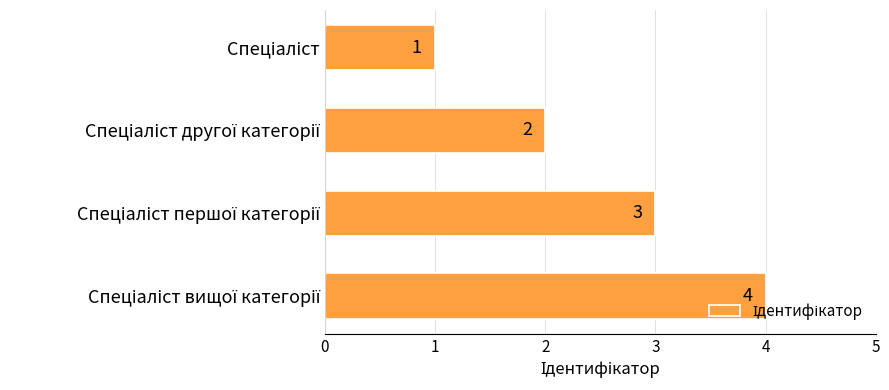

What is the sum of all values?

10